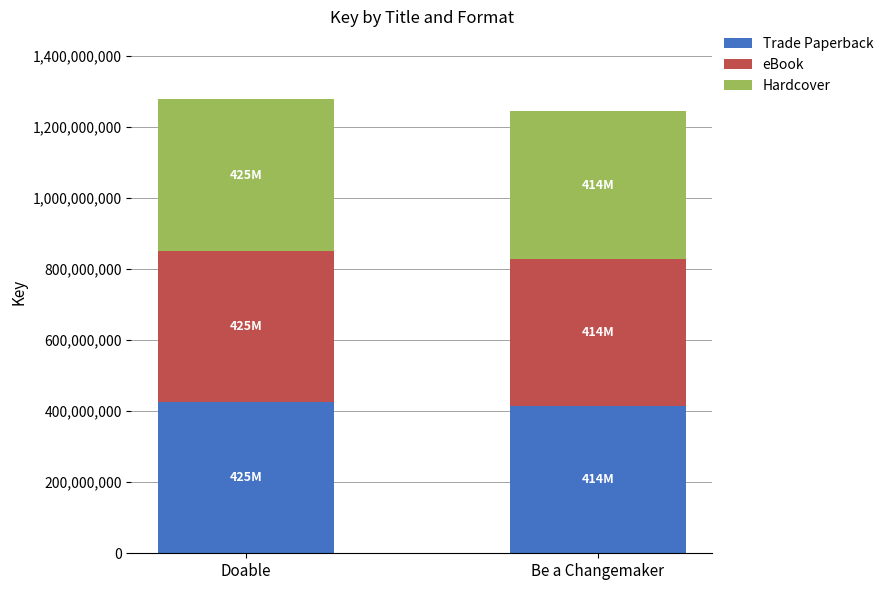

What is the average value of the Trade Paperback series?

420024469